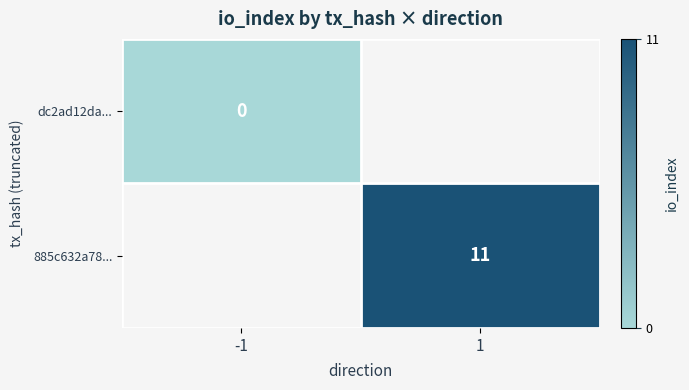

Is it true that 885c632a78... equals 11 at 1?

True